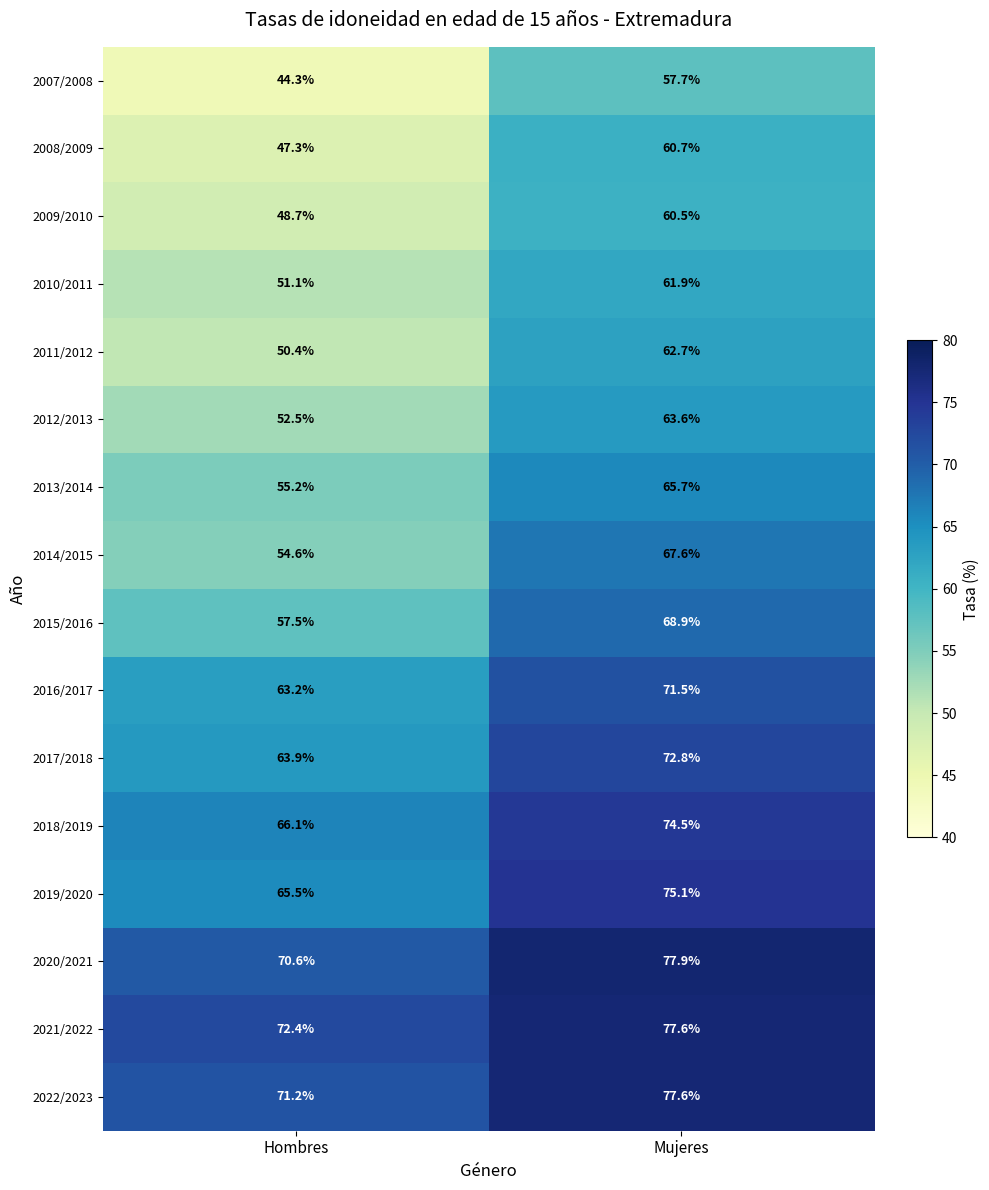

How many categories are shown in the chart?

2